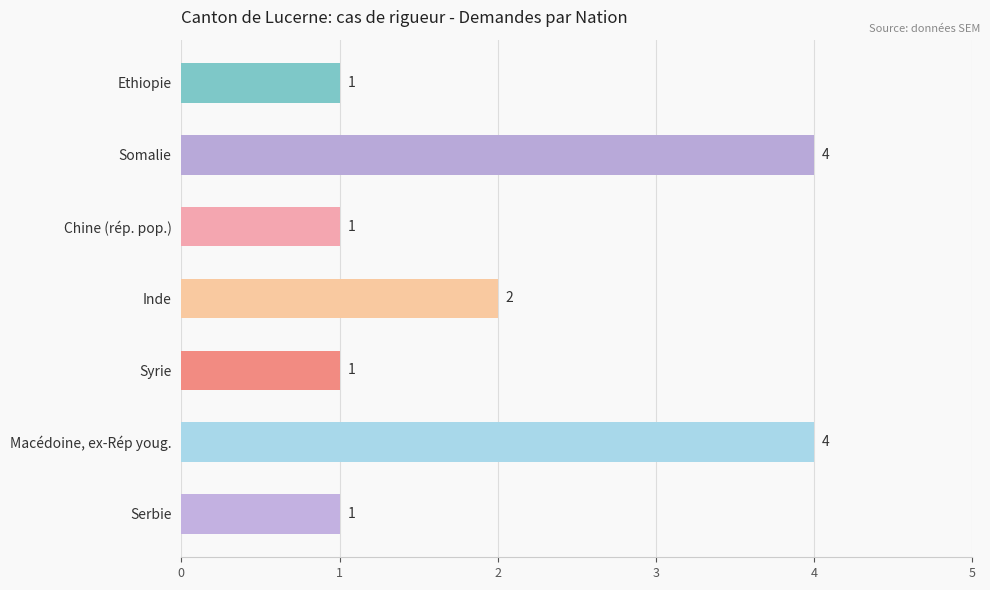

True or false: the data shows 2 at Inde.

True